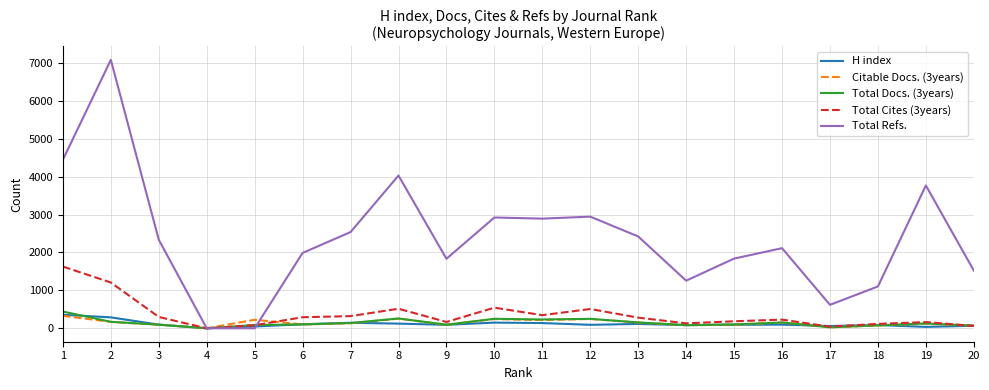

Is the value of Total Refs. at 17 greater than the value of Total Docs. (3years) at 10?

Yes